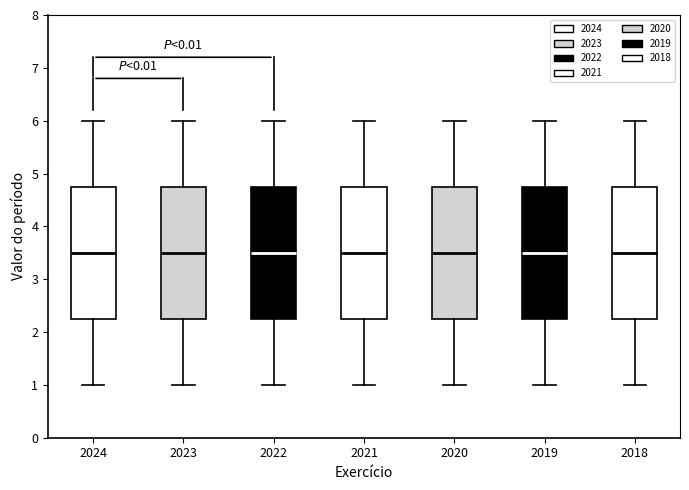

Reading left to right, read every box against the y-axis: the position of its median line, the range the box covers, and the ends of its whiskers. The values are not printed on the chart, so give them approximately, as read against the axis.

2024: median 3.5, box 2.3 to 4.8, whiskers 1.0 to 6.0
2023: median 3.5, box 2.3 to 4.8, whiskers 1.0 to 6.0
2022: median 3.5, box 2.3 to 4.8, whiskers 1.0 to 6.0
2021: median 3.5, box 2.3 to 4.8, whiskers 1.0 to 6.0
2020: median 3.5, box 2.3 to 4.8, whiskers 1.0 to 6.0
2019: median 3.5, box 2.3 to 4.8, whiskers 1.0 to 6.0
2018: median 3.5, box 2.3 to 4.8, whiskers 1.0 to 6.0